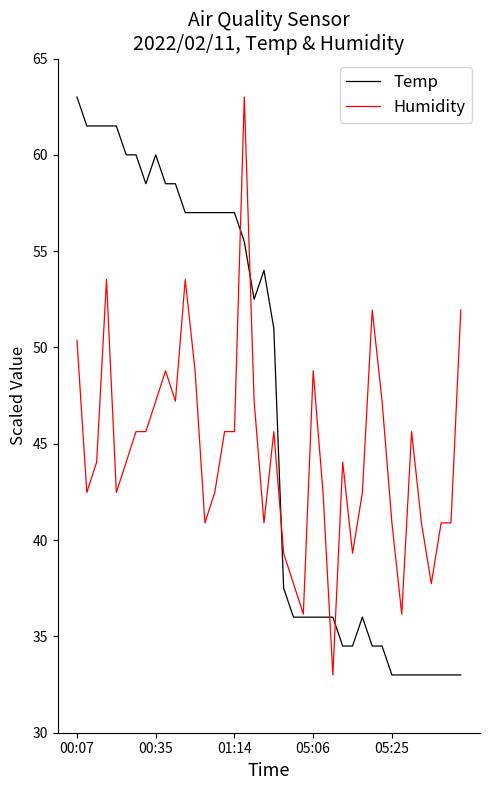

Rank the series by their average value, from lowest to highest.

Humidity, Temp